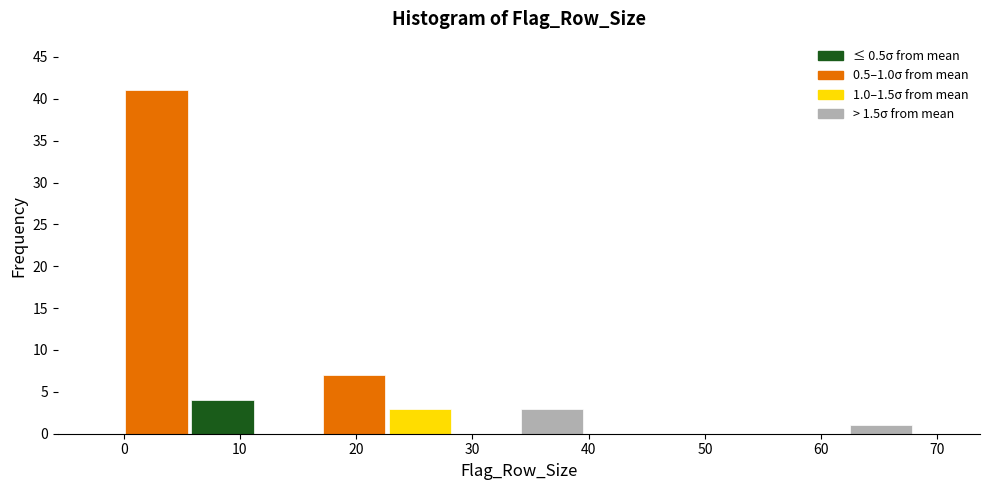

Which range on the x-axis has the tallest bar?

0 to 6